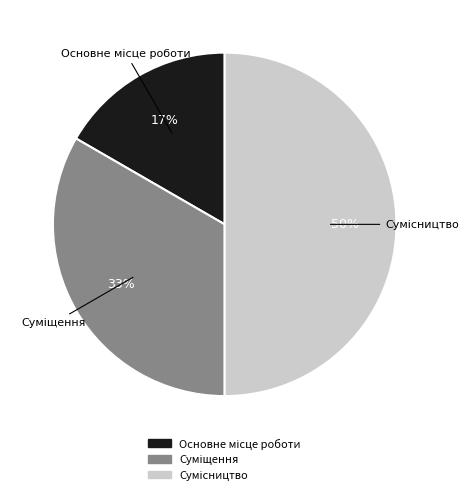

To the nearest percent, what is the difference between the largest and smallest slice percentages?

33%